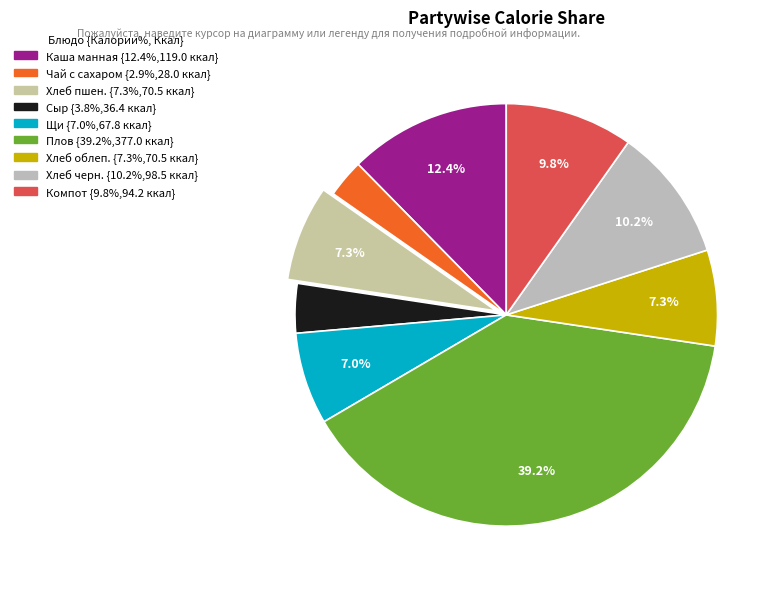

How many segments does this pie chart have?

9